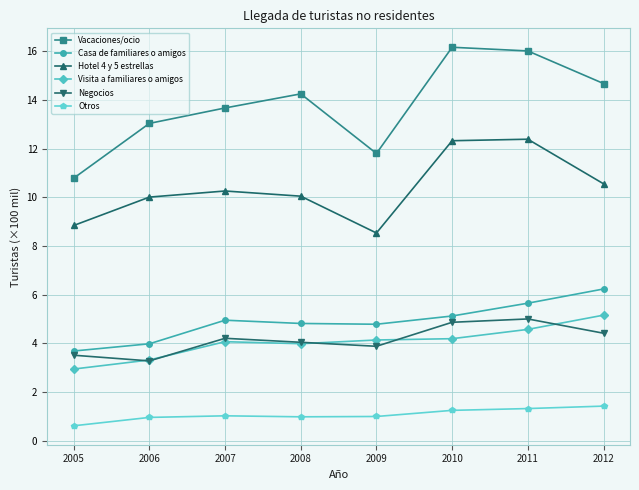

What is the sum of all Visita a familiares o amigos values?

32.4